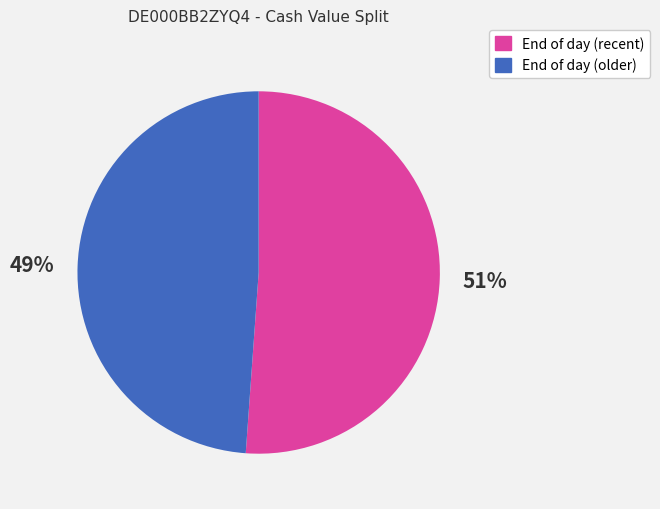

What percentage is the End of day (older) slice, to the nearest percent?

49%